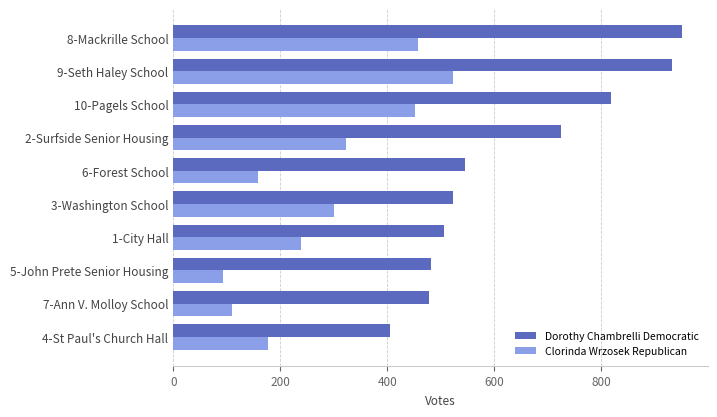

What is the sum of all Dorothy Chambrelli Democratic values?

6371